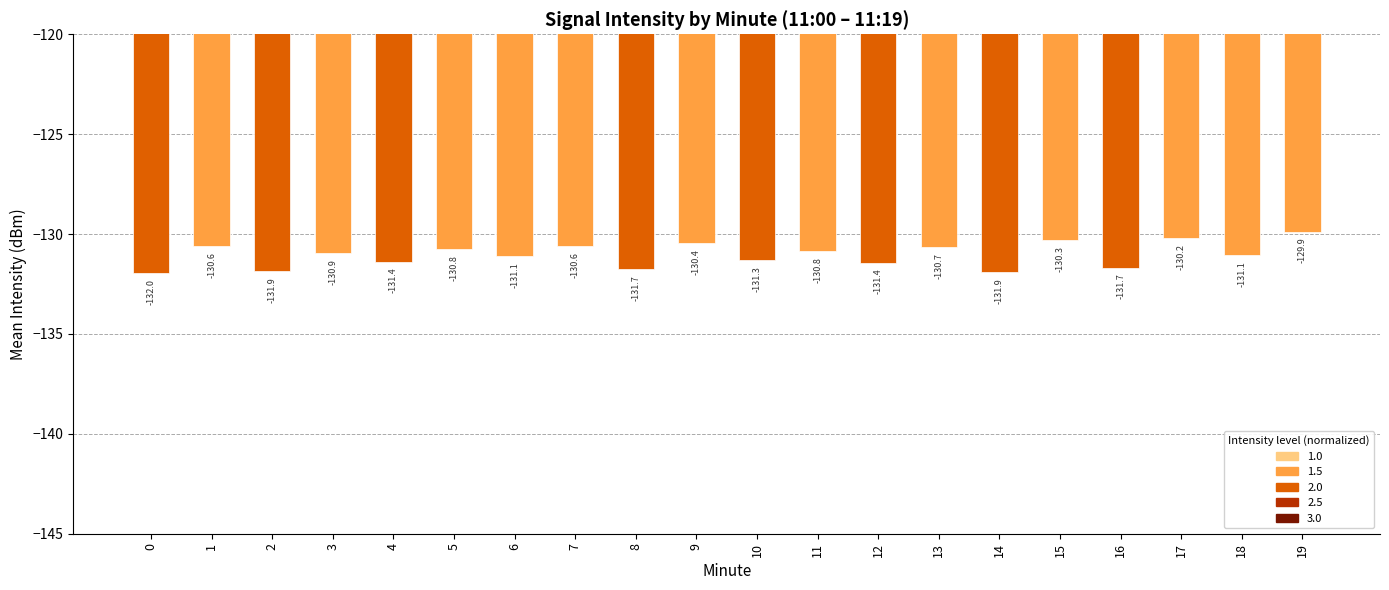

Where is the data nearest to the value -130?

19